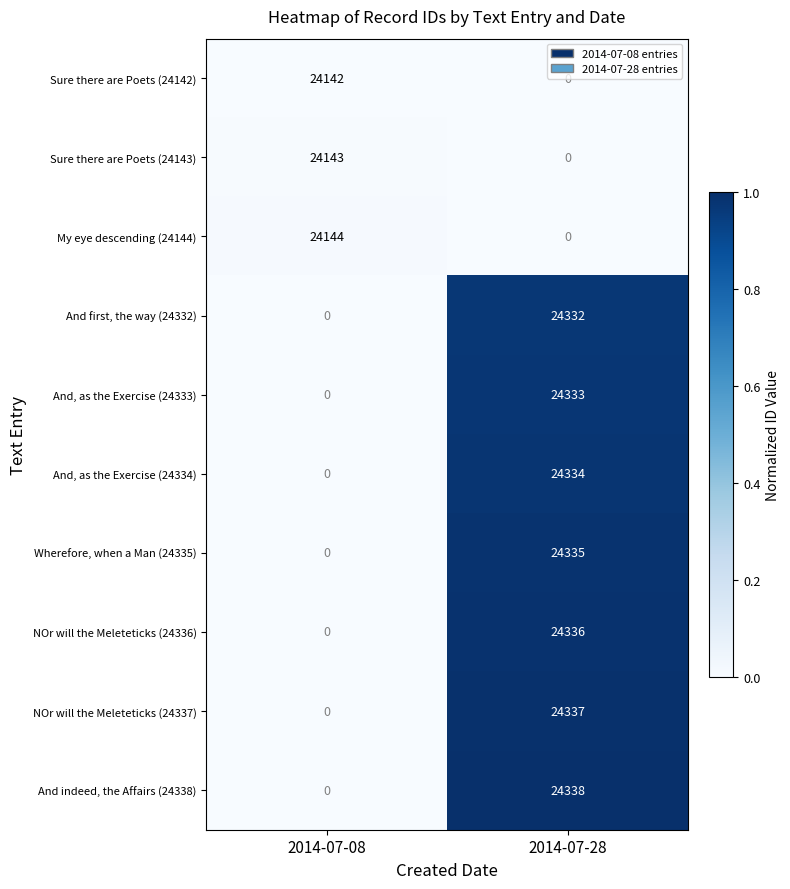

Where is And, as the Exercise (24333) nearest to the value 12166?

2014-07-08